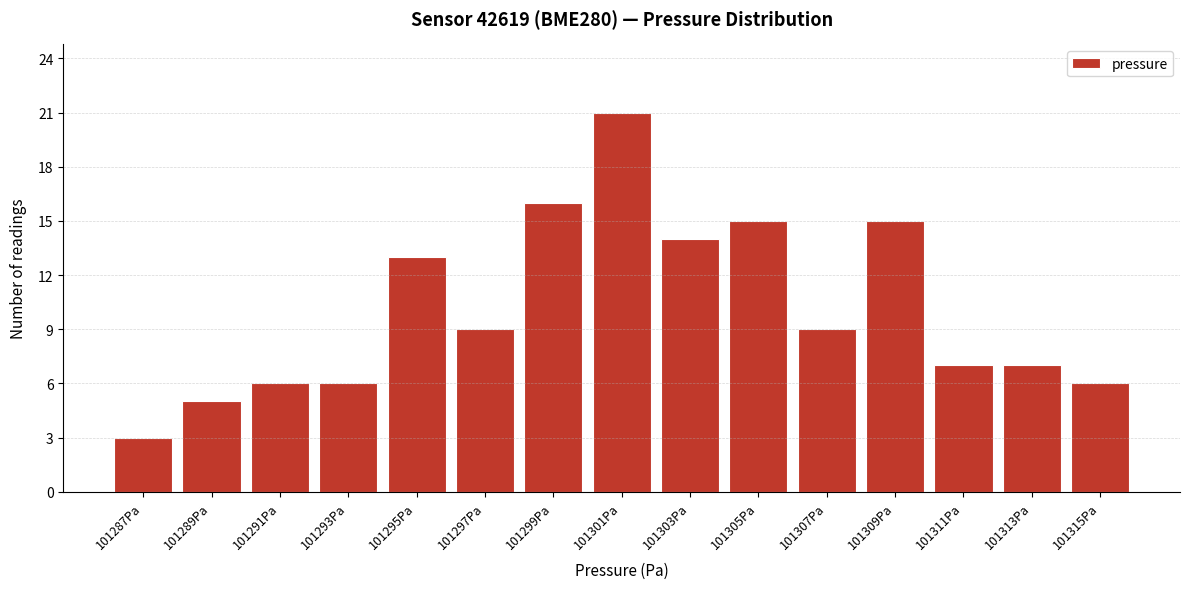

Reading left to right, transcribe all the data shown in this chart.

101287Pa=3	101289Pa=5	101291Pa=6	101293Pa=6	101295Pa=13	101297Pa=9	101299Pa=16	101301Pa=21	101303Pa=14	101305Pa=15	101307Pa=9	101309Pa=15	101311Pa=7	101313Pa=7	101315Pa=6